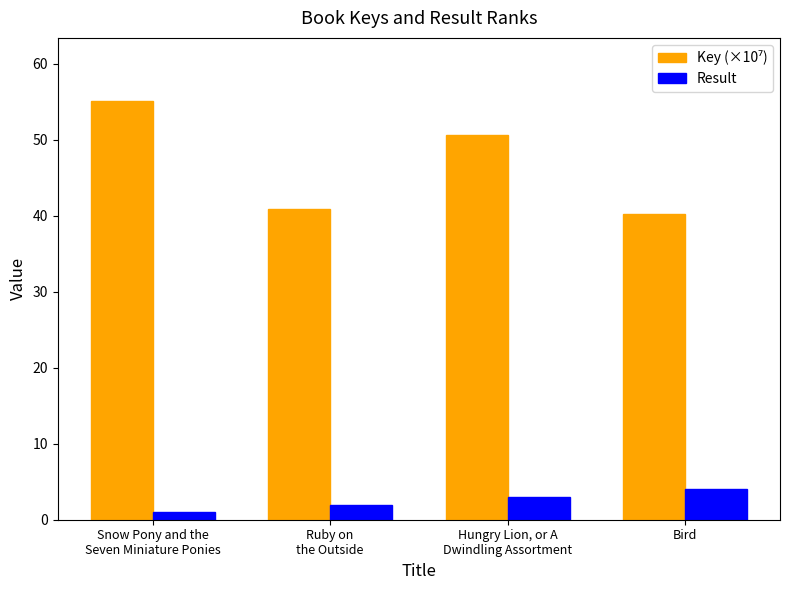

How many categories are shown in the chart?

4